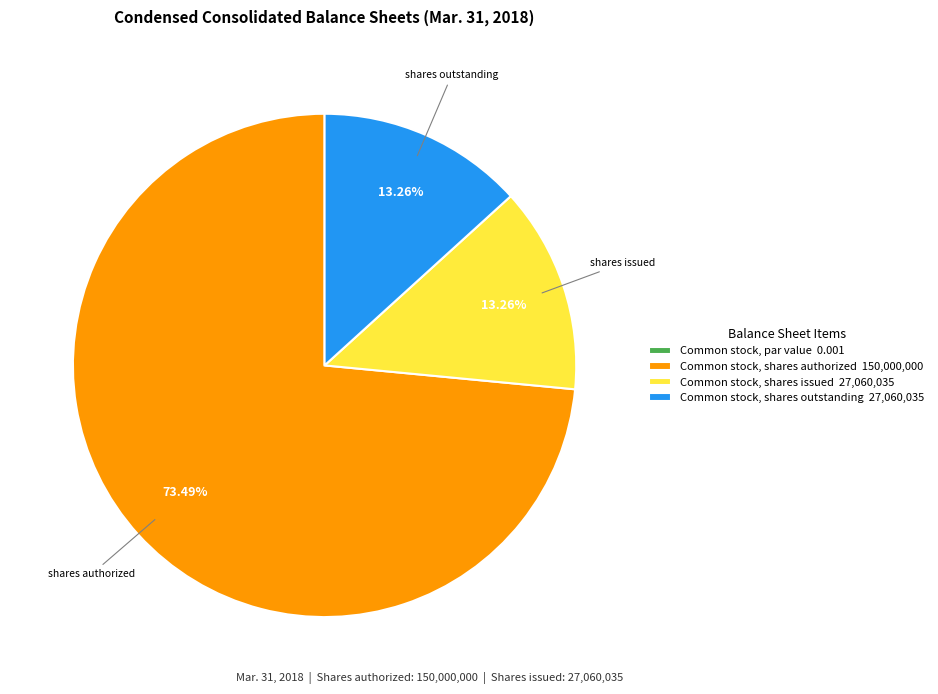

To the nearest percent, what is the difference between the Common stock, shares authorized and Common stock, shares outstanding slice percentages?

60%